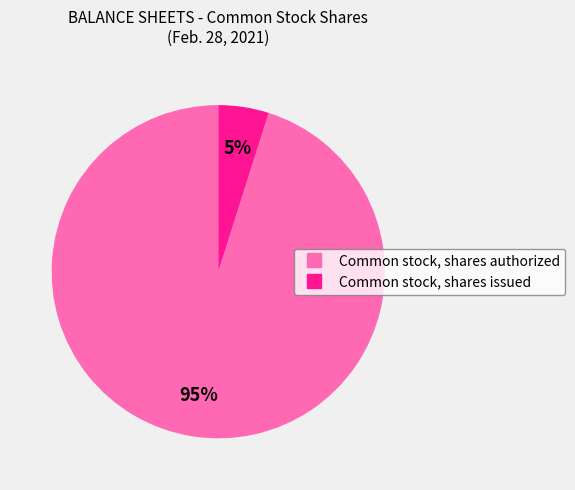

How many segments does this pie chart have?

2